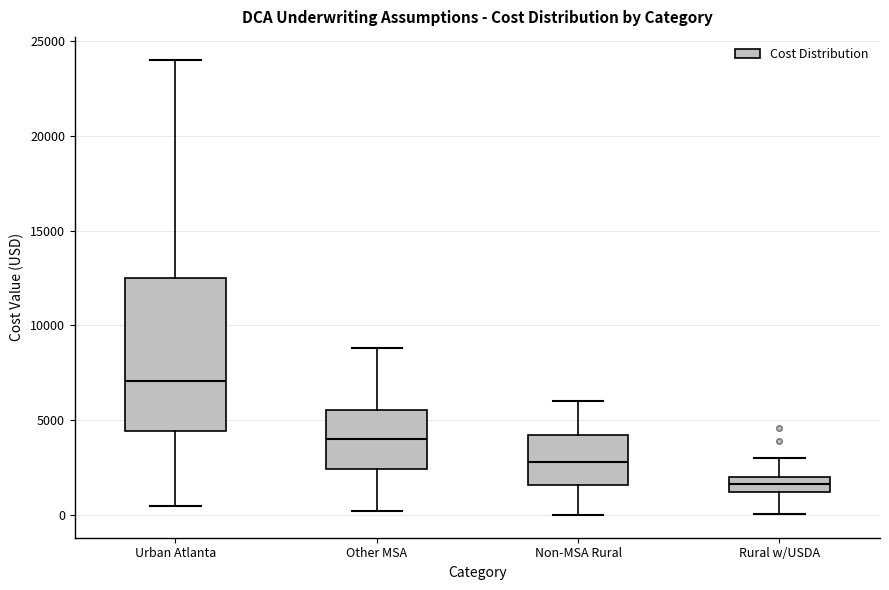

Which box's median line is the highest?

Urban Atlanta